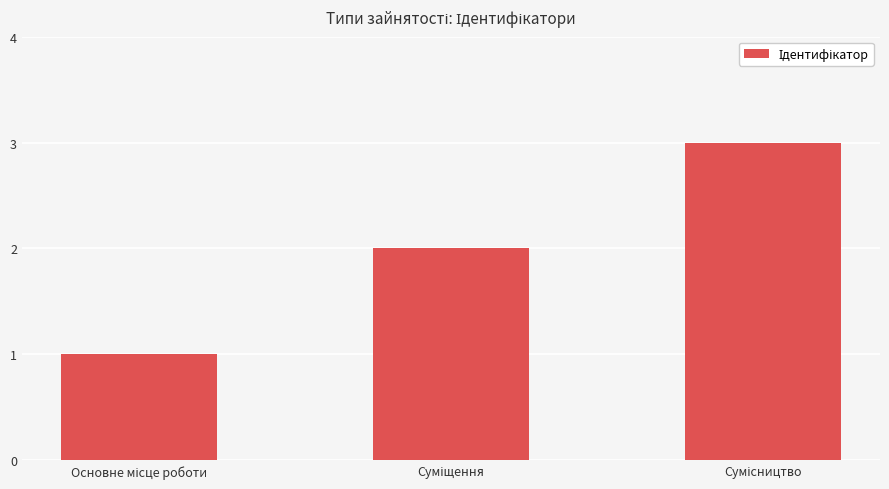

What is the maximum value shown in the chart?

3